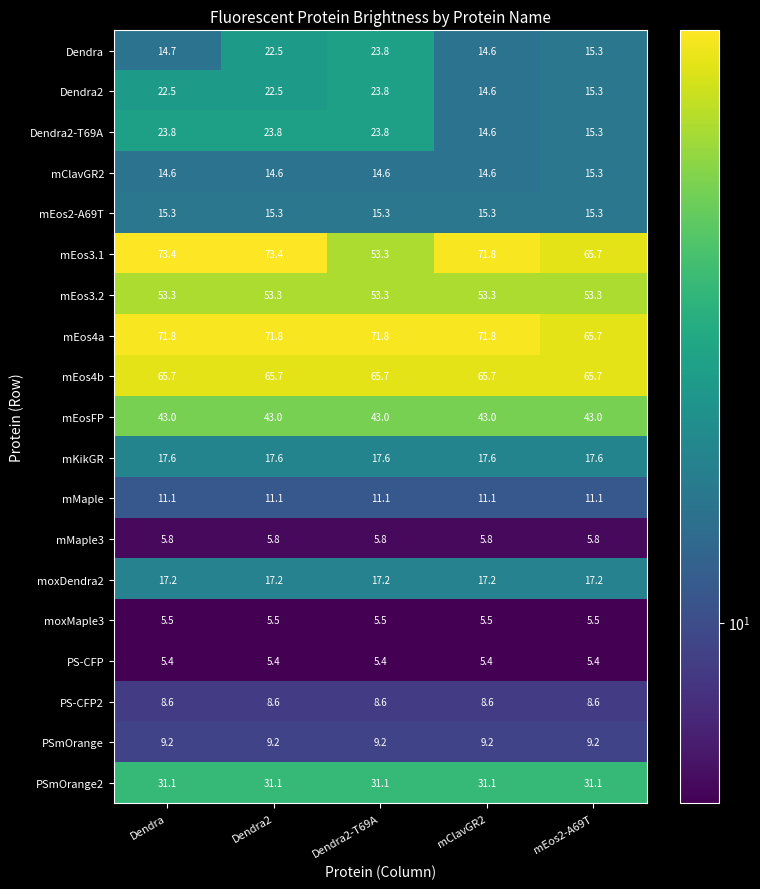

What is the minimum value for Dendra?

14.6